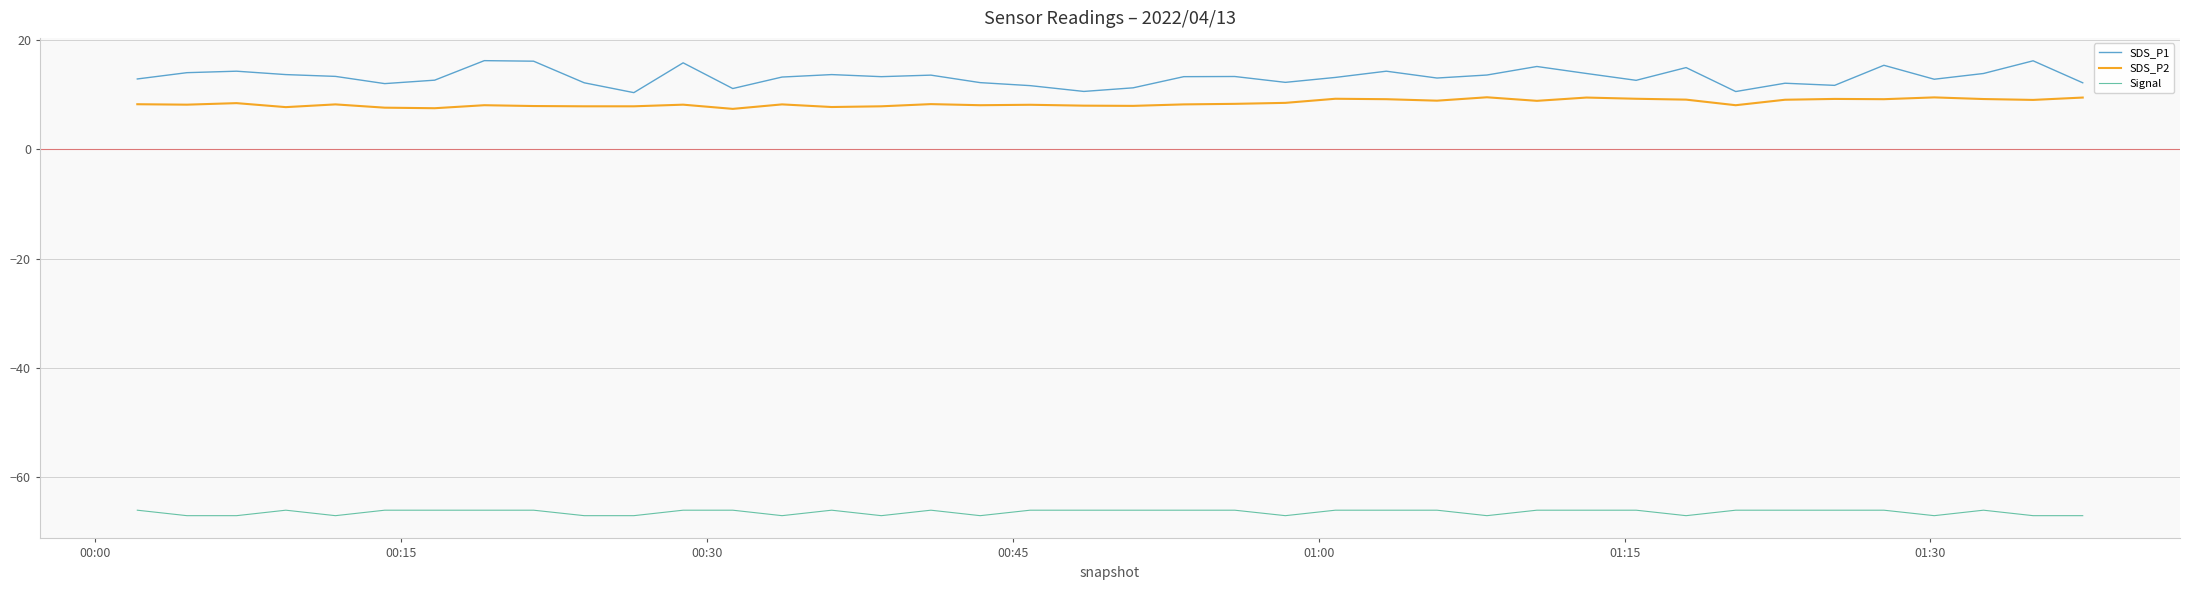

What is the lowest value of the SDS_P2 series?

7.4